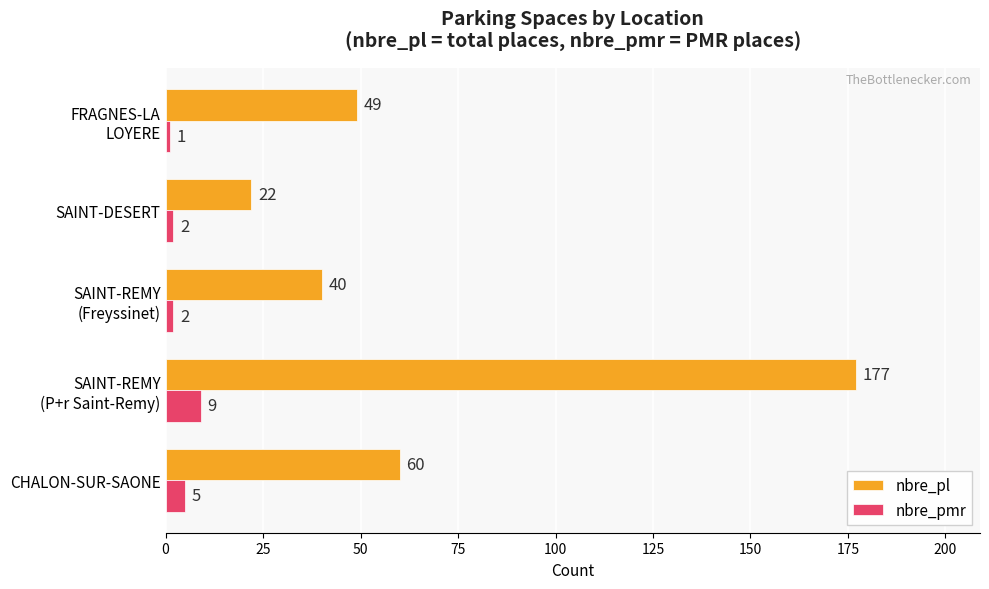

How many nbre_pmr values are between 2 and 5?

3